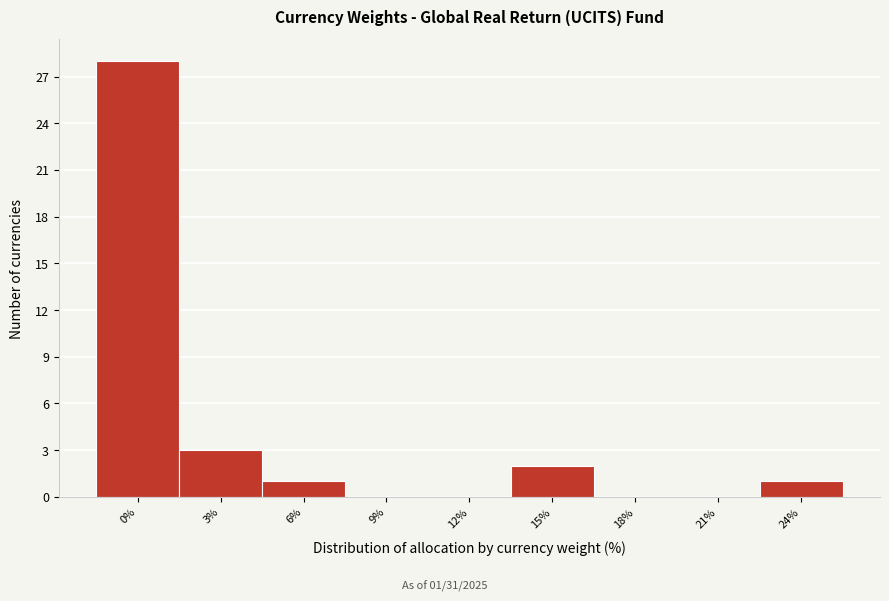

Reading left to right, list all the values displayed in this chart.

0%=28	3%=3	6%=1	9%=0	12%=0	15%=2	18%=0	21%=0	24%=1